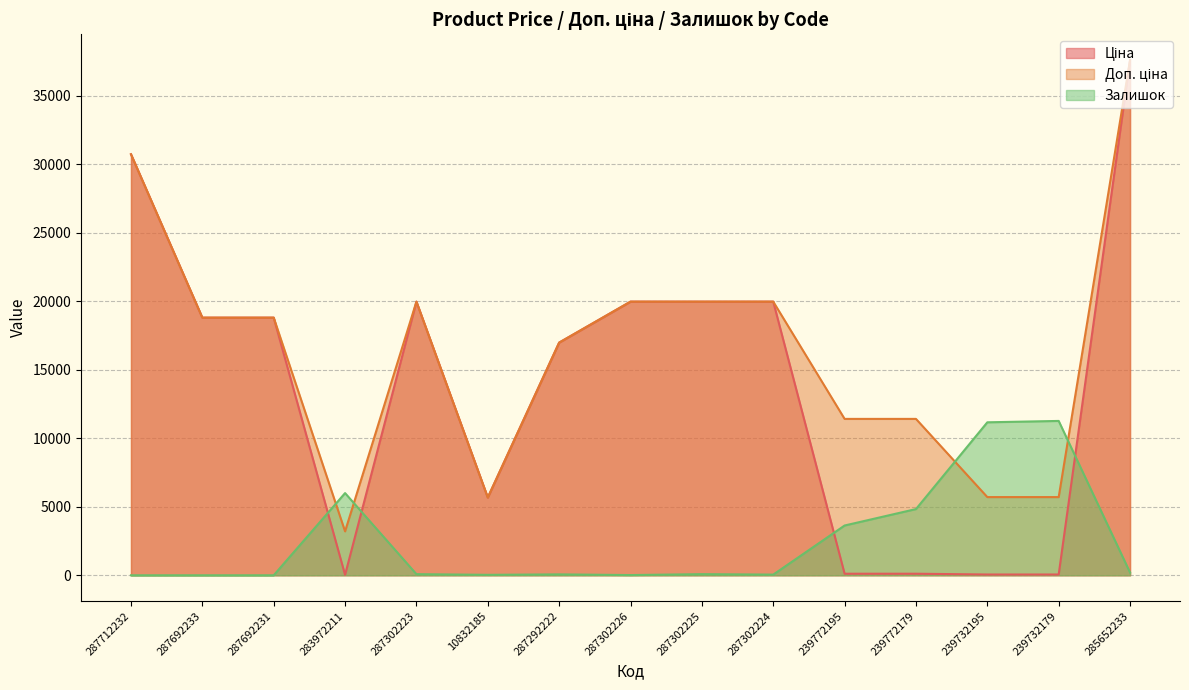

Which category has the lowest value in the Доп. ціна series?

283972211